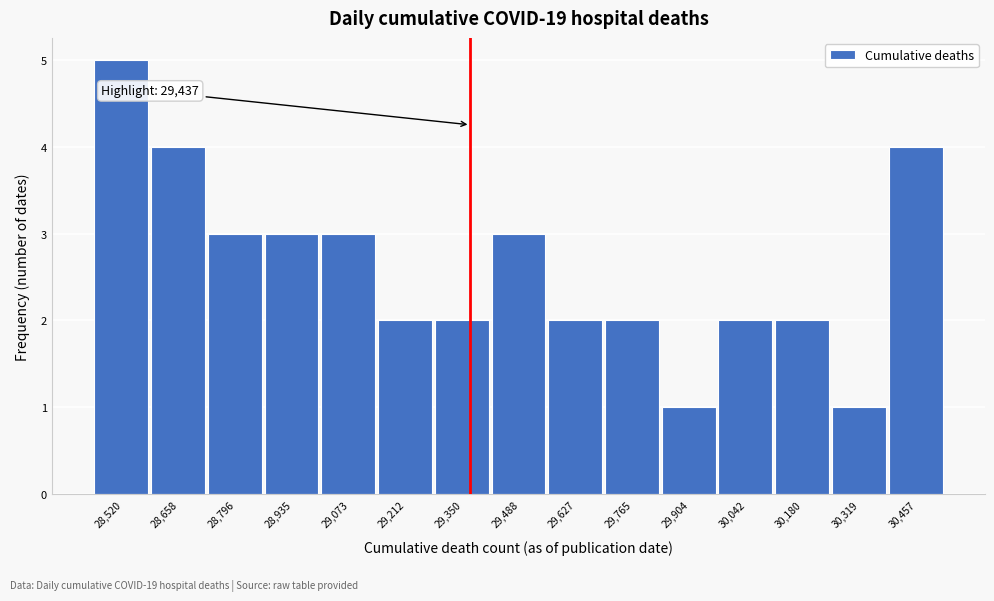

Reading left to right, list all the values displayed in this chart.

5	4	3	3	3	2	2	3	2	2	1	2	2	1	4